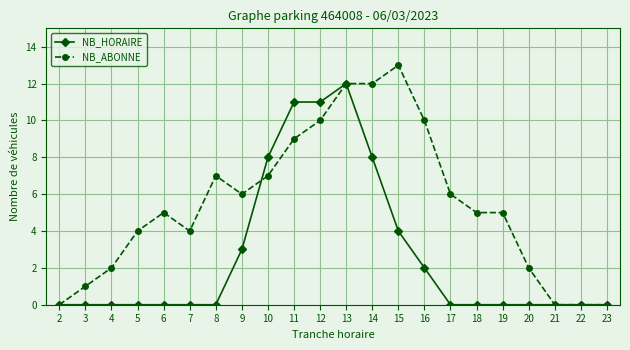

Where is the first local minimum for NB_ABONNE?

7